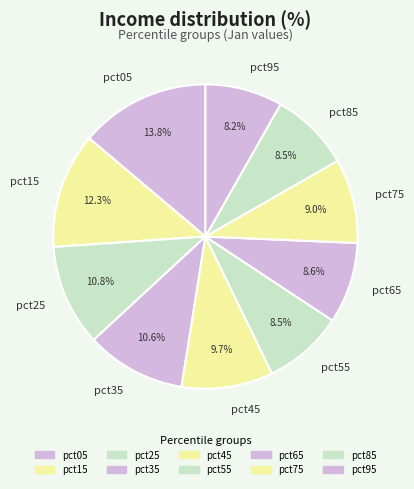

Which slice is the largest?

pct05